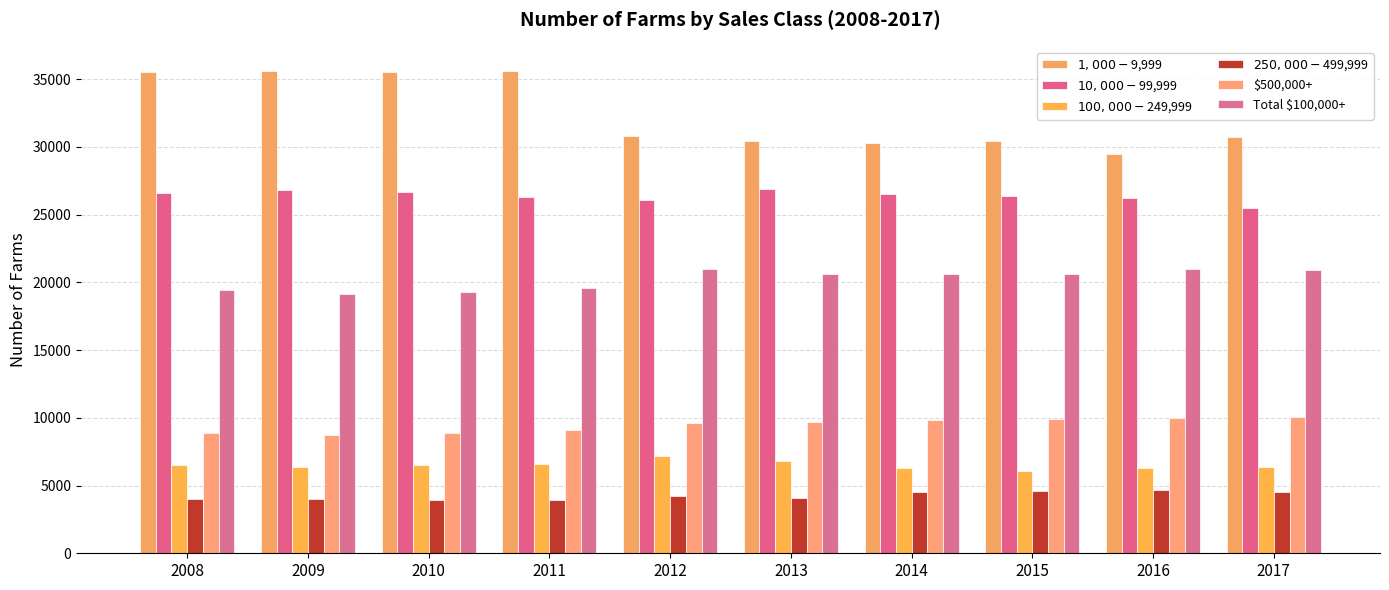

True or false: $100,000-$249,999 has a value of 6100 at 2015.

True